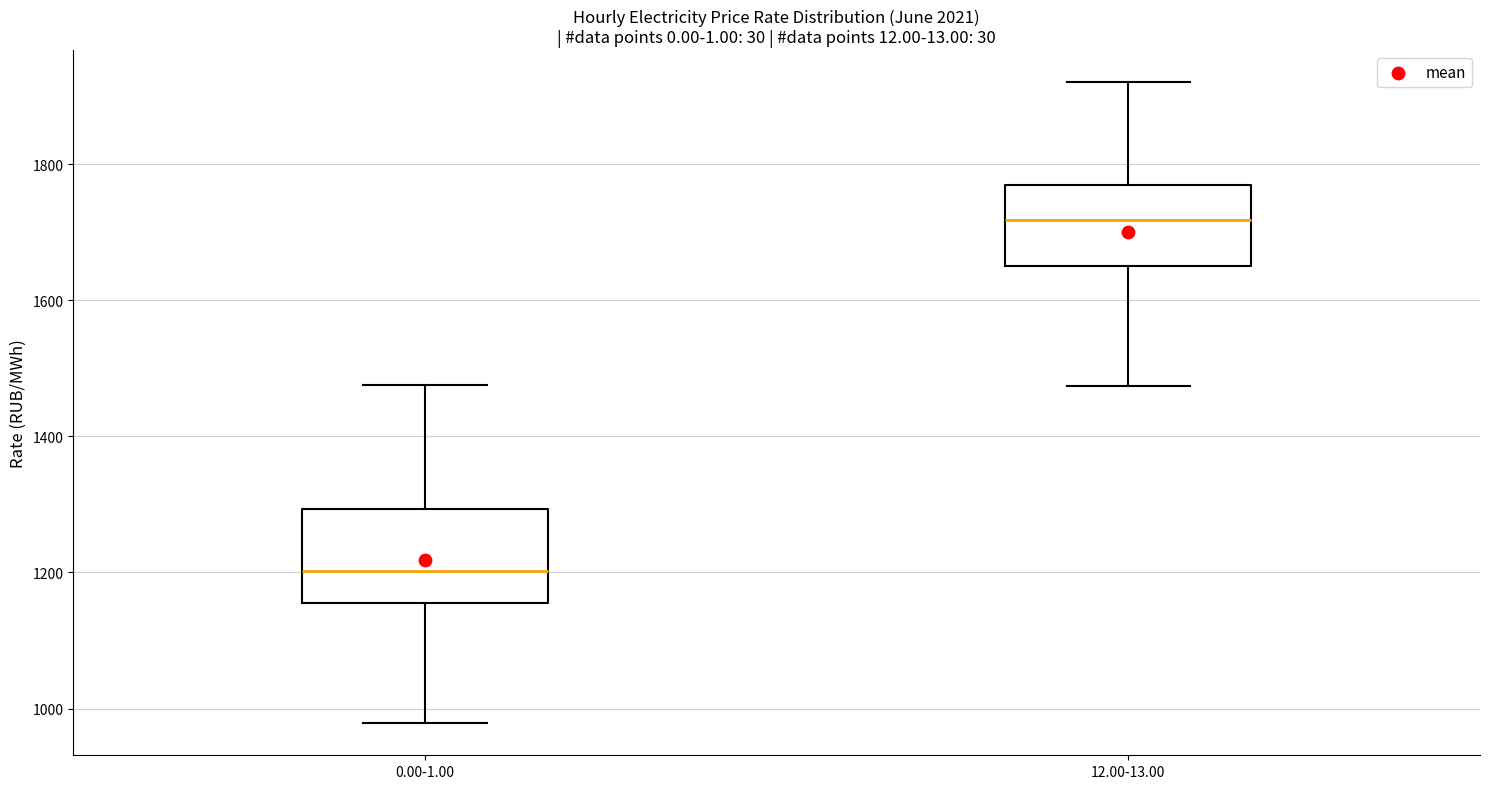

Where does the upper whisker of the box for 0.00-1.00 end on the y-axis? The values are not printed on the chart, so give them approximately, as read against the axis.

1480